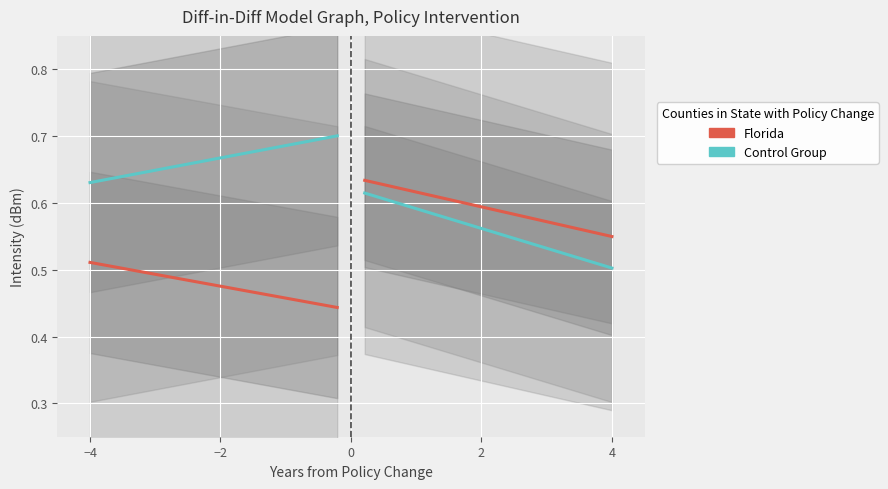

What is the label of the 5th point from the left?

4